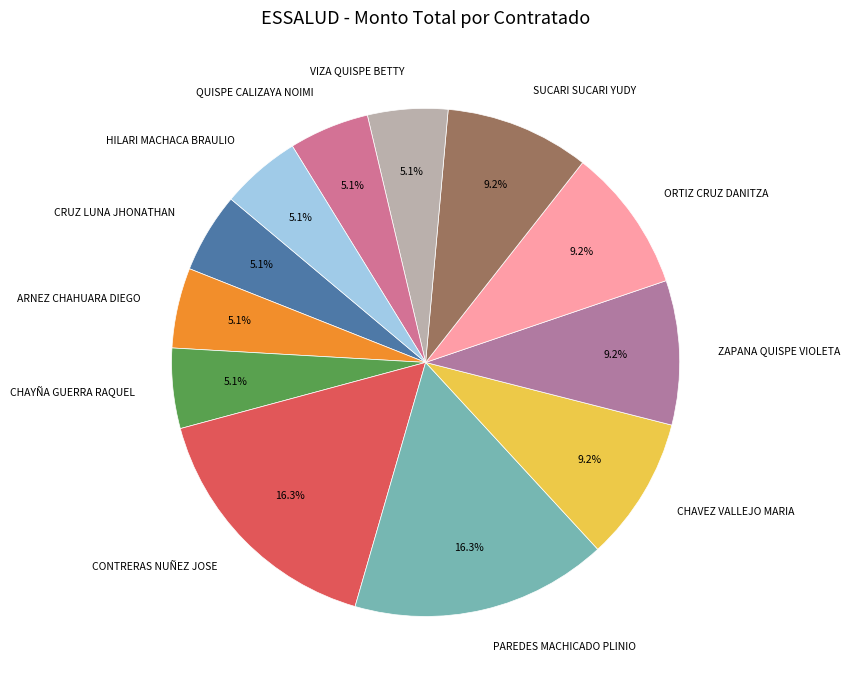

True or false: CONTRERAS NUÑEZ JOSE accounts for 16% of the total.

True